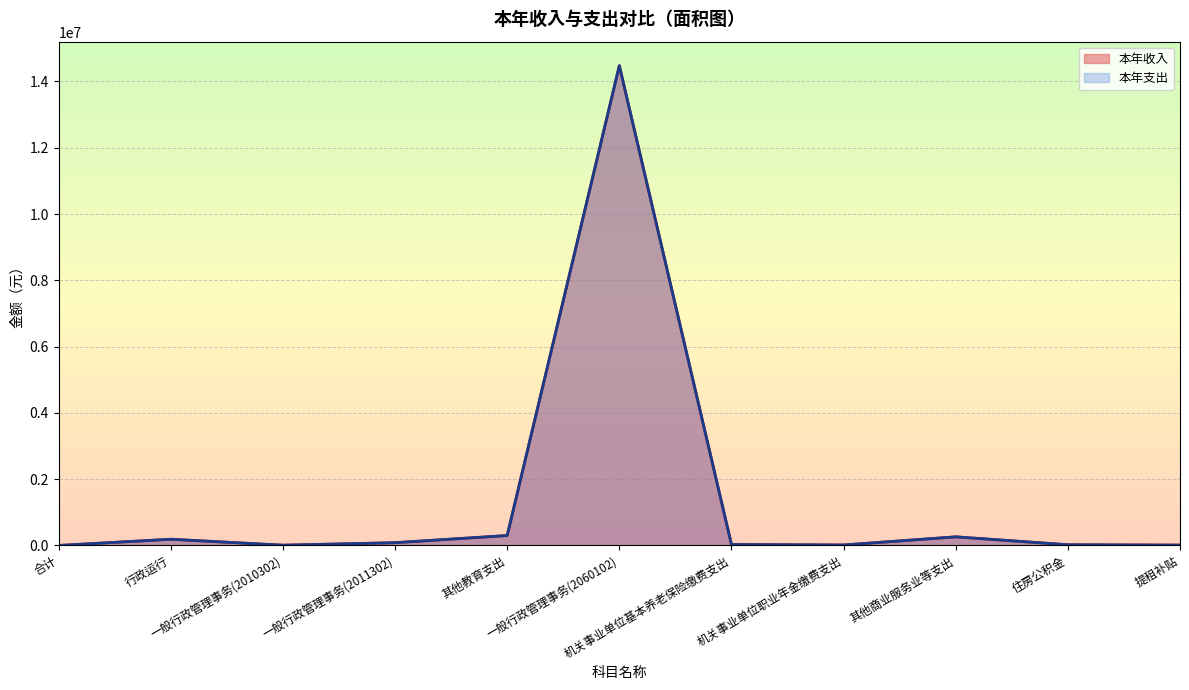

Reading left to right, what are all the values shown in this chart?

本年收入: 0.0	187428.3	7978.5	82987.3	300000.0	14477185.0	28247.0	14123.5	260000.0	21300.5	10440.0
本年支出: 0.0	187428.3	7978.5	82987.3	300000.0	14477185.0	28247.0	14123.5	260000.0	21300.5	10440.0